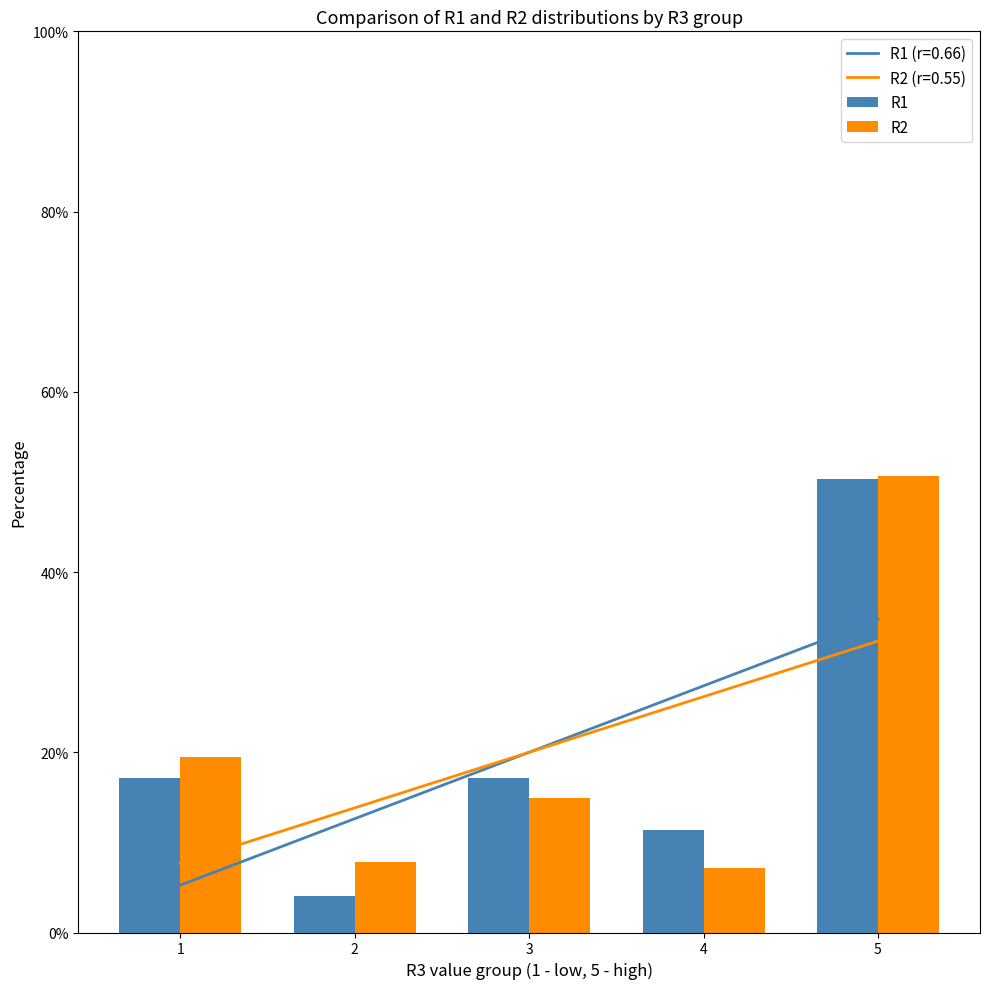

What is the sum of the R2 values at 1 and 5?

0.7